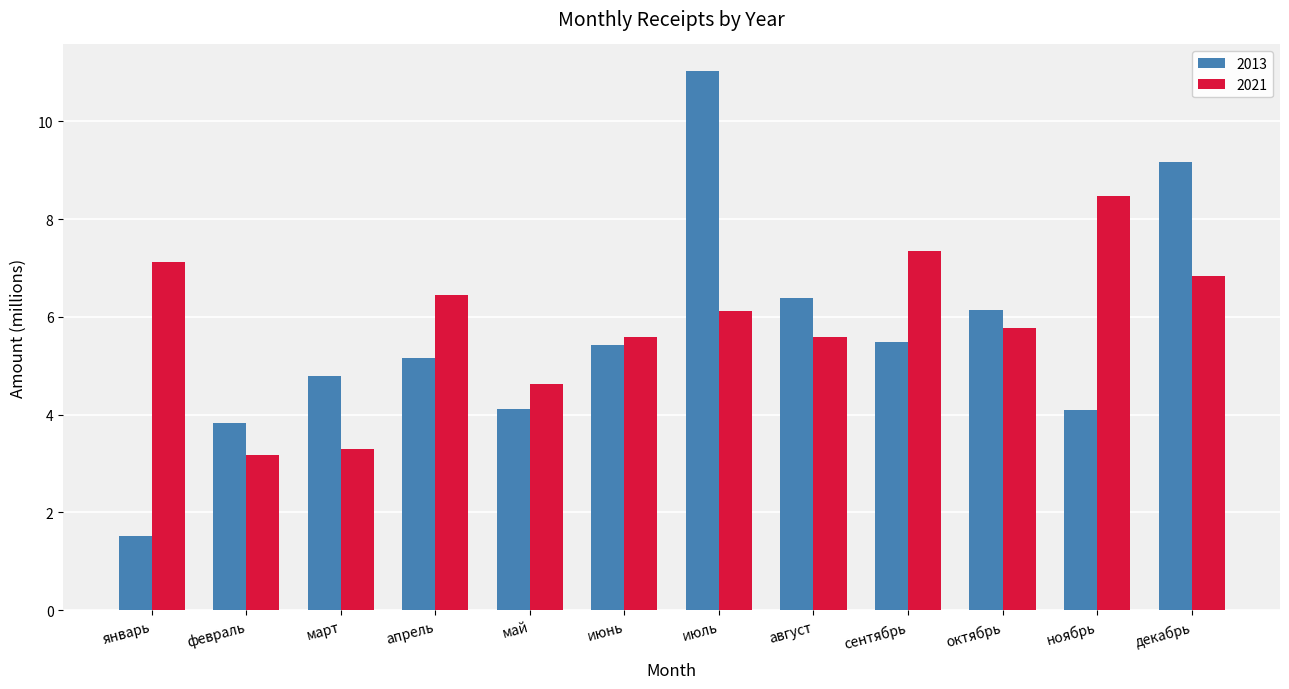

Which series has the largest total across all categories?

2021